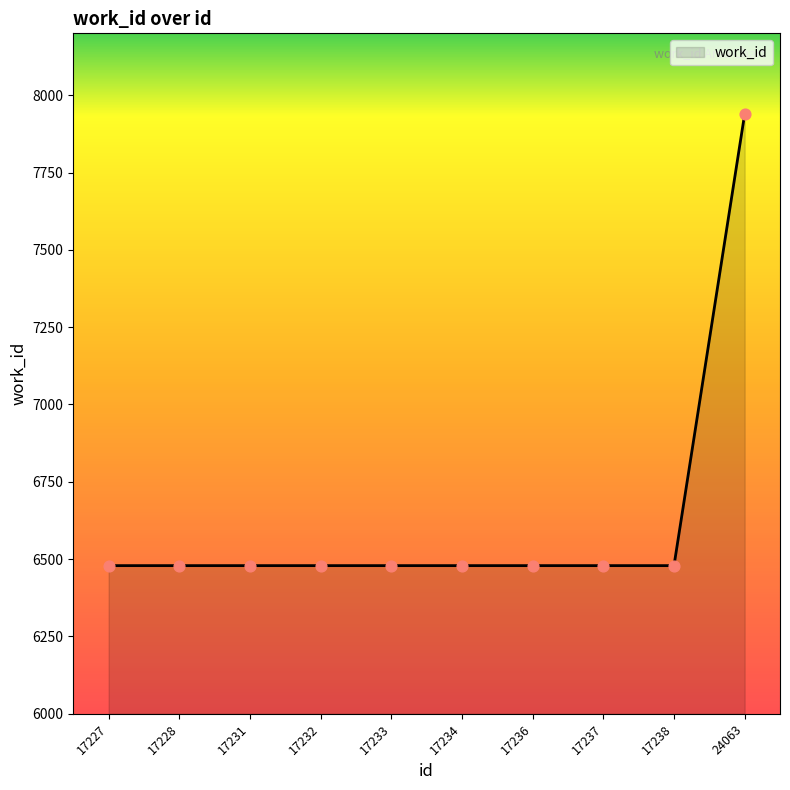

Approximately how many times larger is the value at 17234 compared to 17227?

1.0